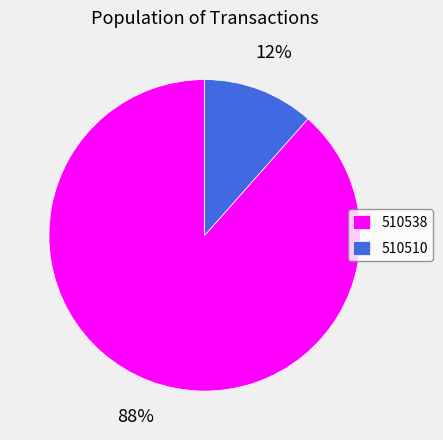

Rank the categories by value from lowest to highest.

510510, 510538